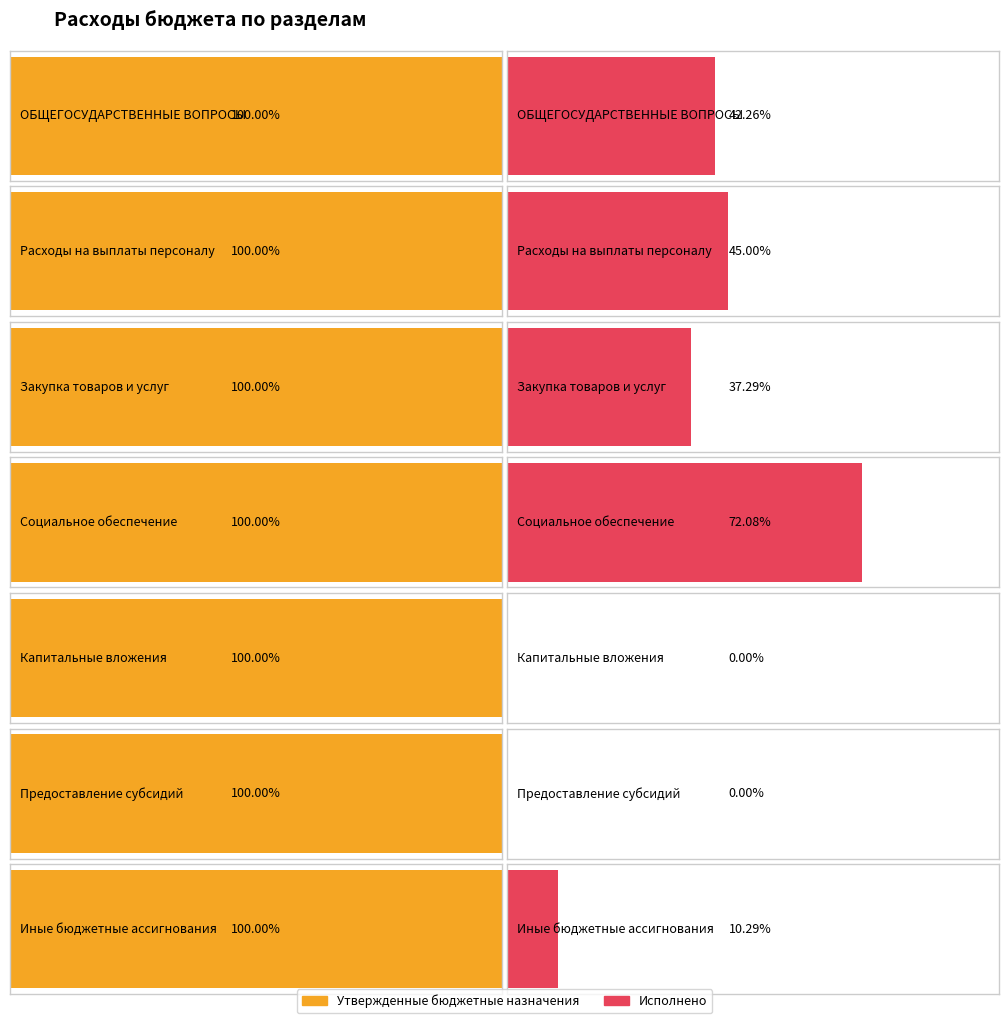

Is the value of Утвержденные бюджетные назначения at ОБЩЕГОСУДАРСТВЕННЫЕ ВОПРОСЫ greater than the value of Исполнено at Капитальные вложения?

Yes